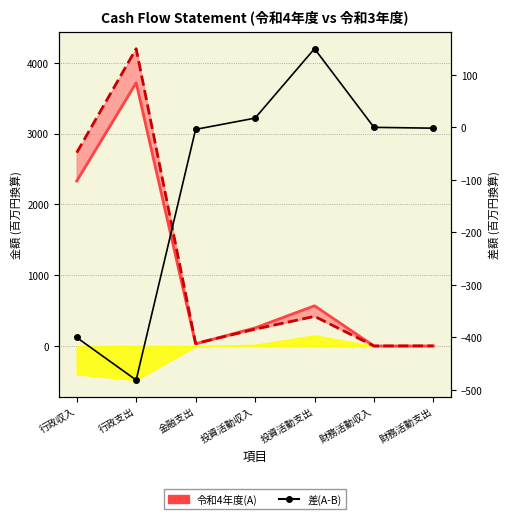

True or false: 差(A-B) has a value of -175.9 at 行政支出.

False